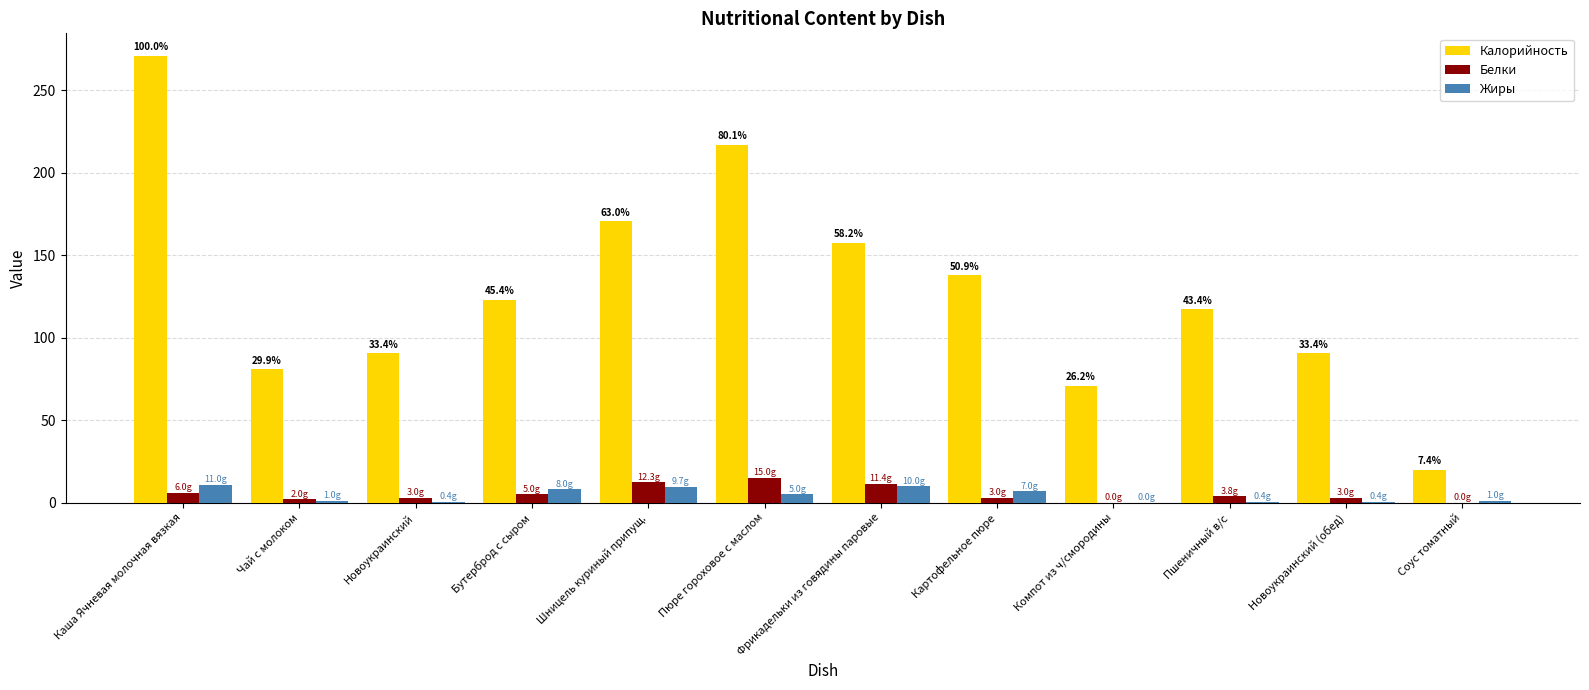

At which category does the chart reach its peak across all series?

Каша Ячневая молочная вязкая